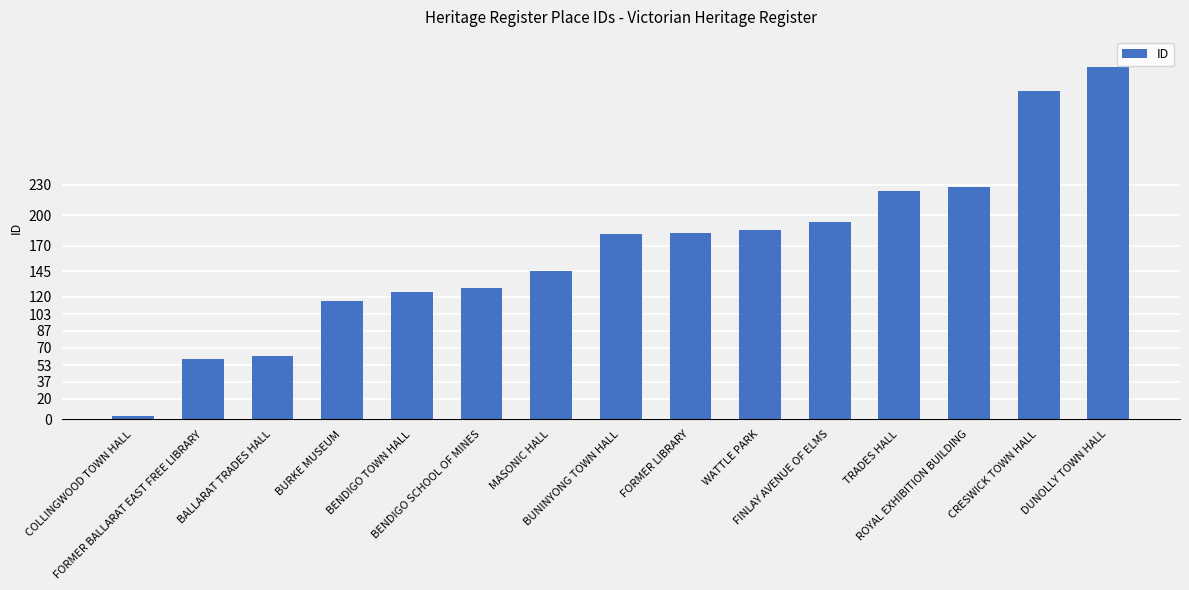

What is the difference between the maximum and minimum values?

342